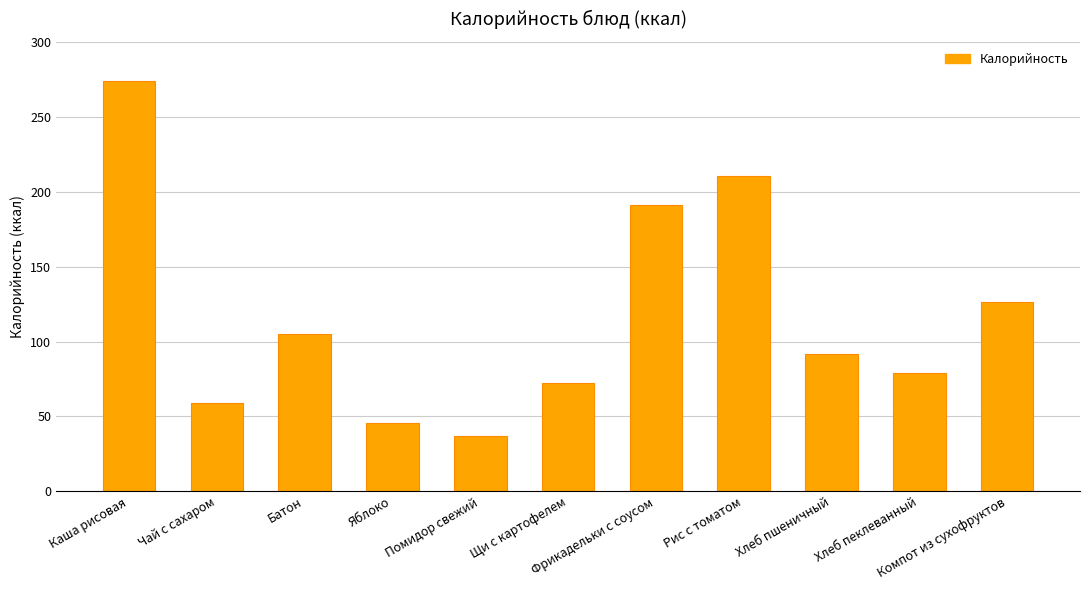

At which label does the data first exceed 91?

Каша рисовая